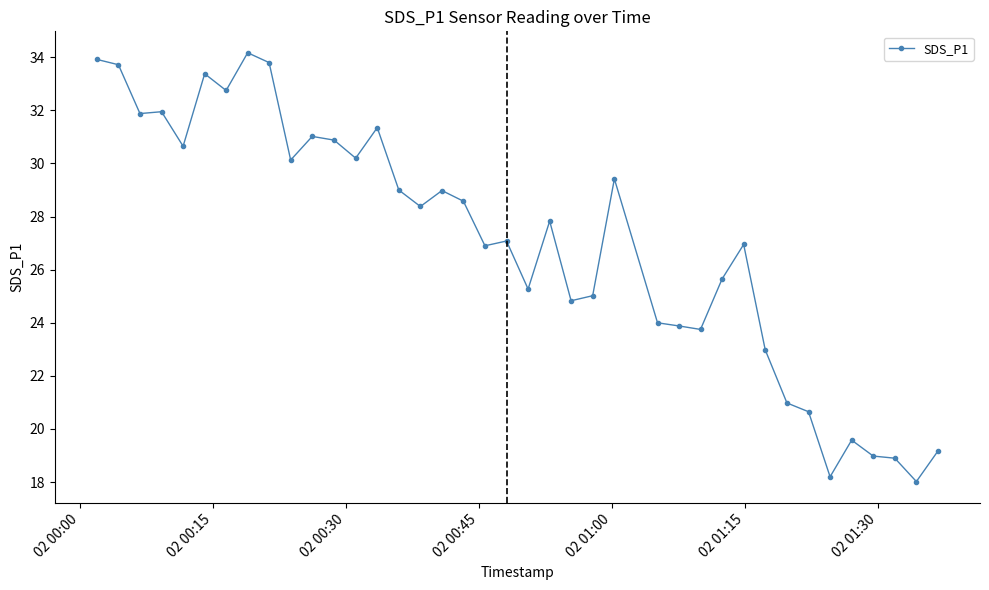

True or false: the data has more than 2 interior local peaks.

True